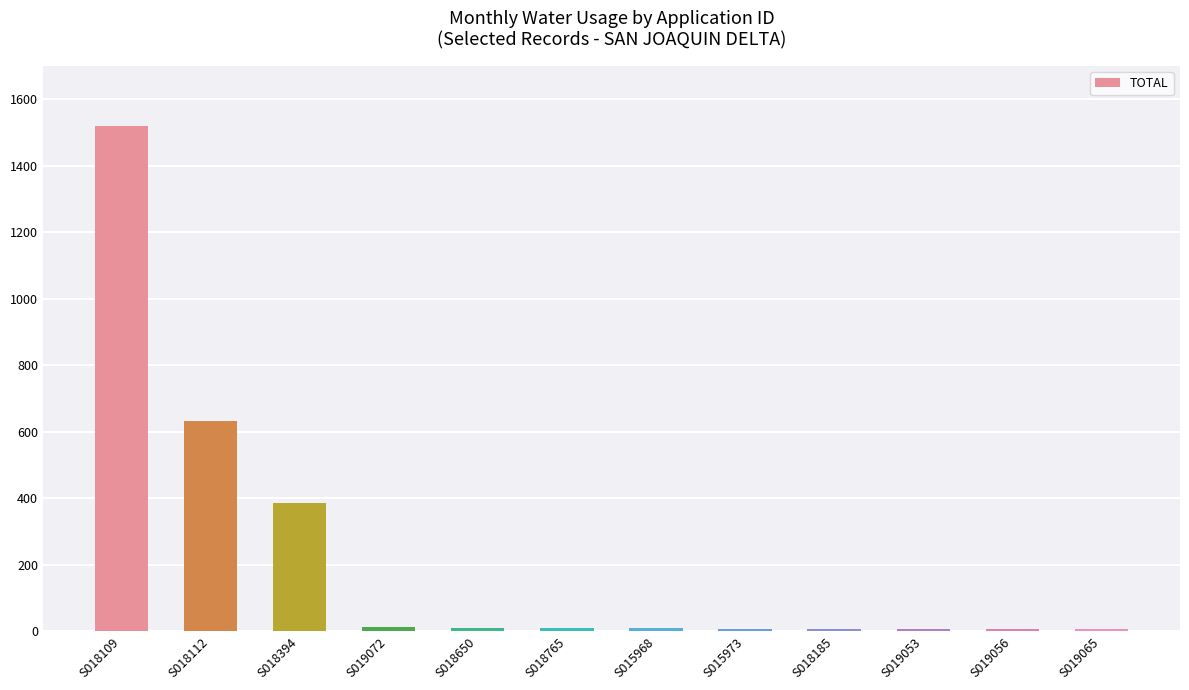

At which category does the chart reach its peak across all series?

S018109